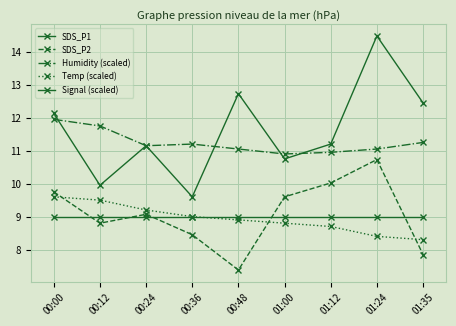

What is the difference between the SDS_P2 values at 01:12 and 00:48?

2.6